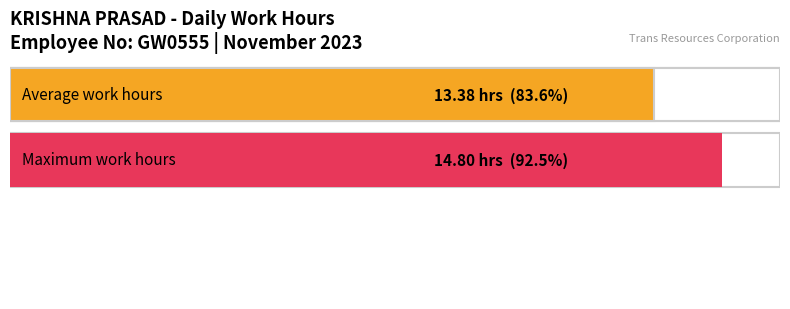

Does the chart contain any negative values?

No